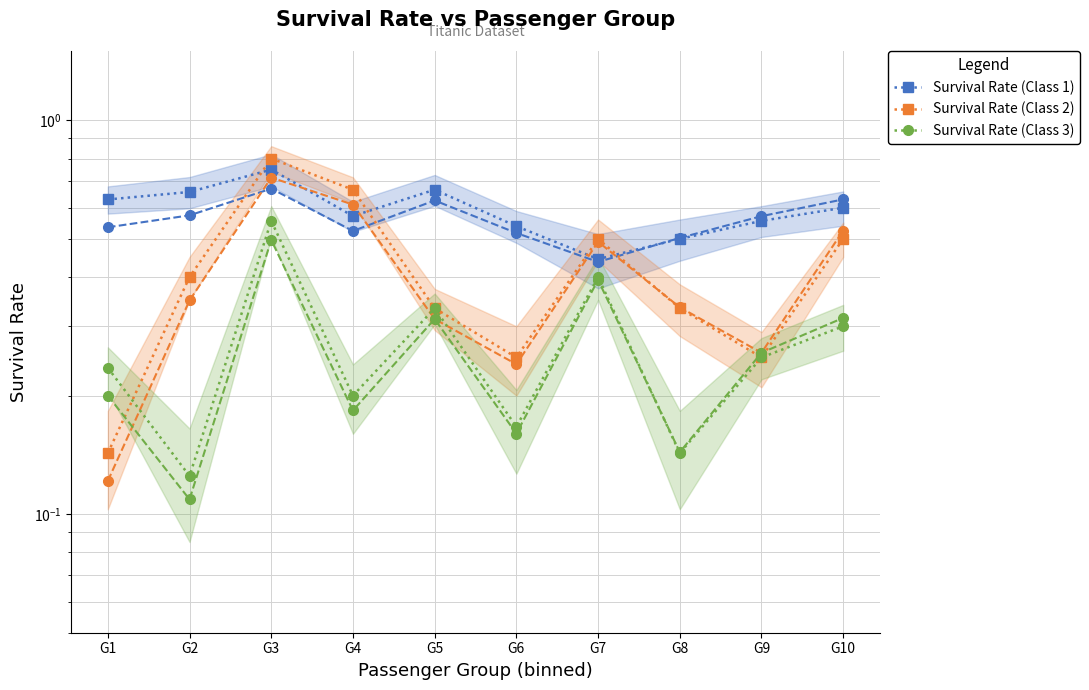

Is it true that Survival Rate (Class 2) equals 0.4 at G6?

False